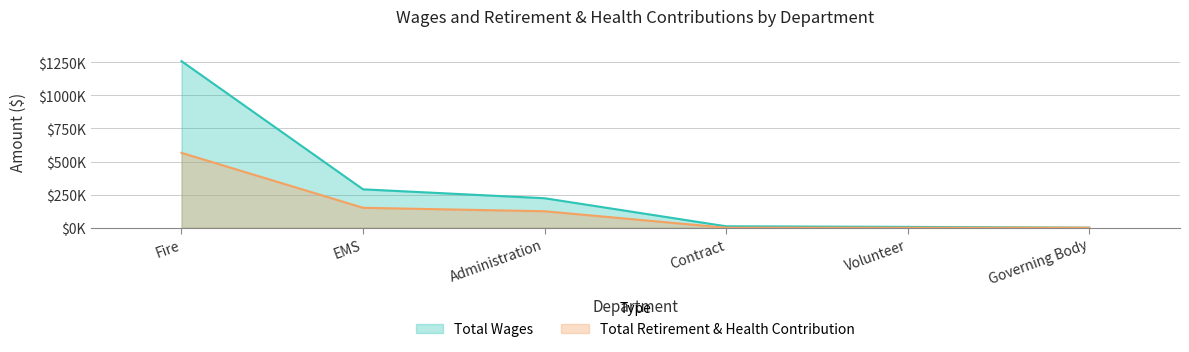

The value of Total Retirement & Health Contribution at EMS is 87099. True or false?

False